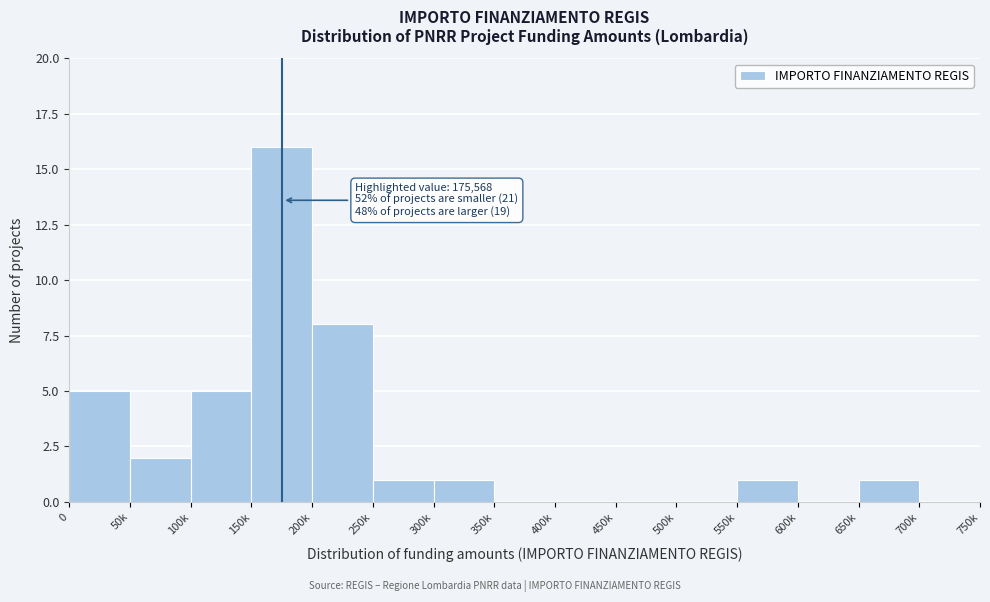

Reading right to left, what are all the values shown in this chart?

700k=0	650k=1	600k=0	550k=1	500k=0	450k=0	400k=0	350k=0	300k=1	250k=1	200k=8	150k=16	100k=5	50k=2	0=5